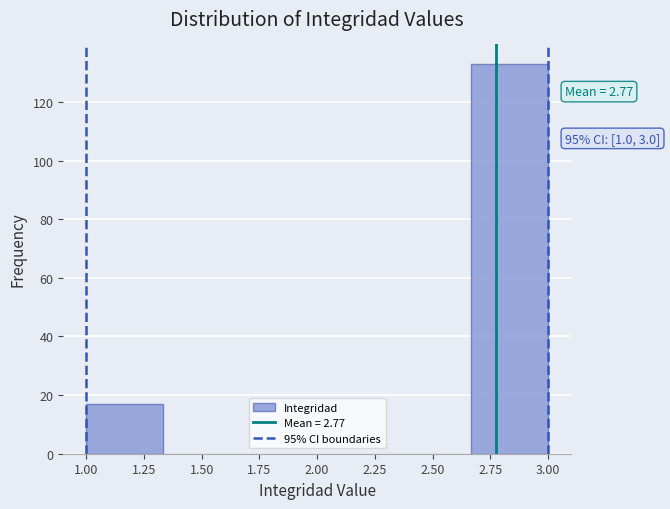

Over which range of the x-axis is the bar tallest?

2.65 to 3.00